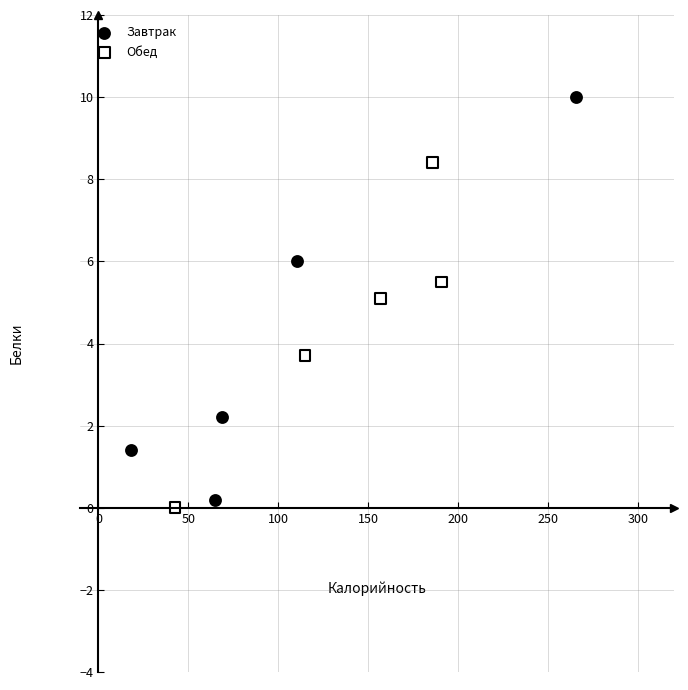

Which series has the widest spread of Y values?

Завтрак